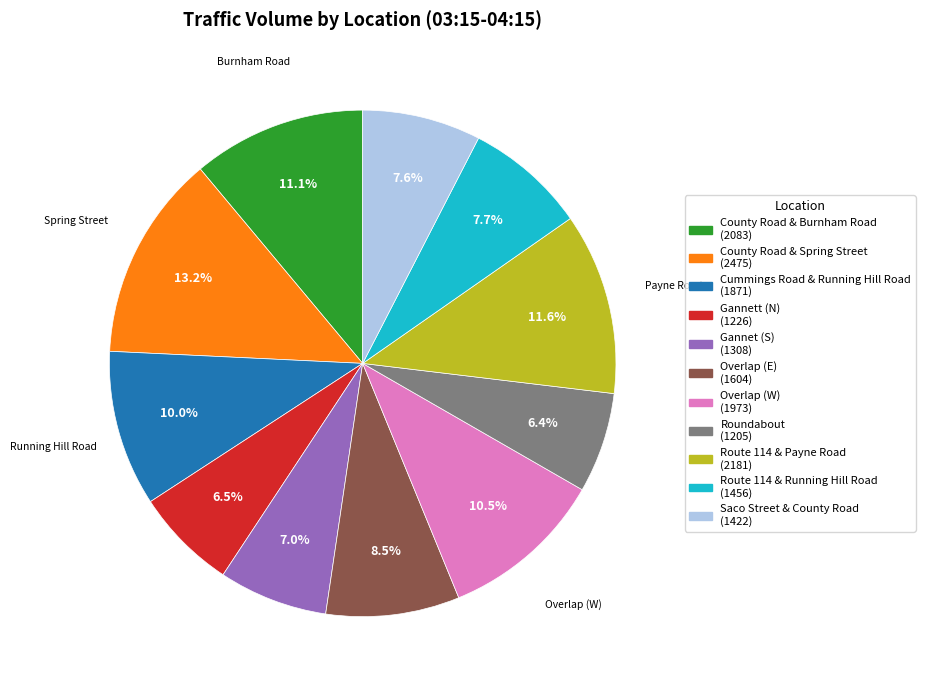

Which category has the biggest portion of the pie?

County Road & Spring Street